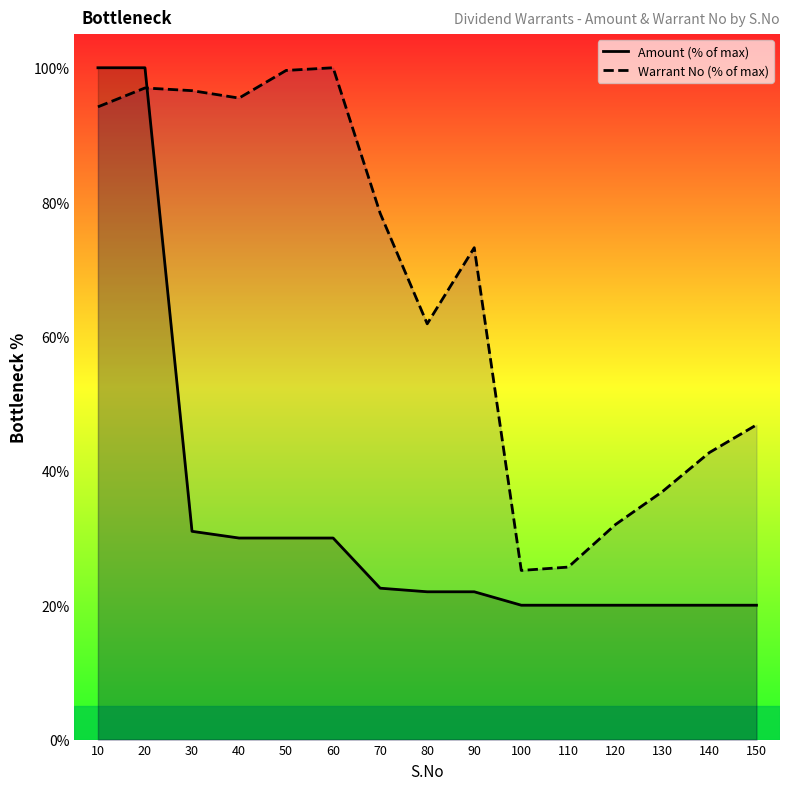

Does the chart display data point markers on the line(s)?

No